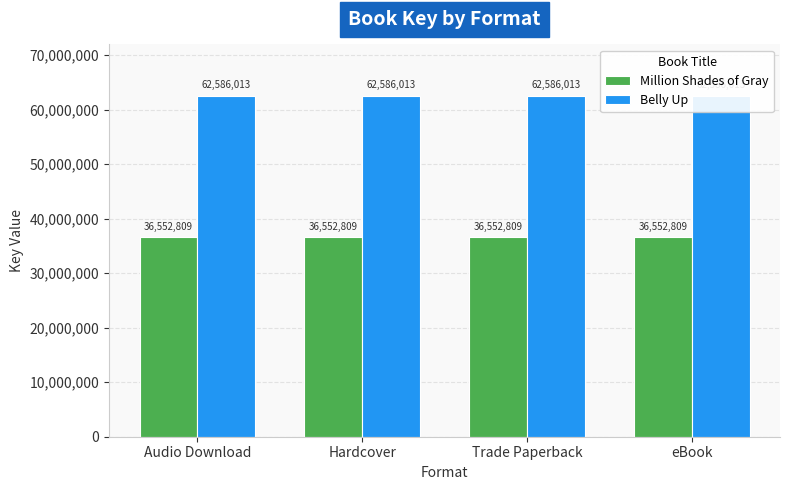

What is the sum of the Million Shades of Gray values at Trade Paperback and Hardcover?

73105618